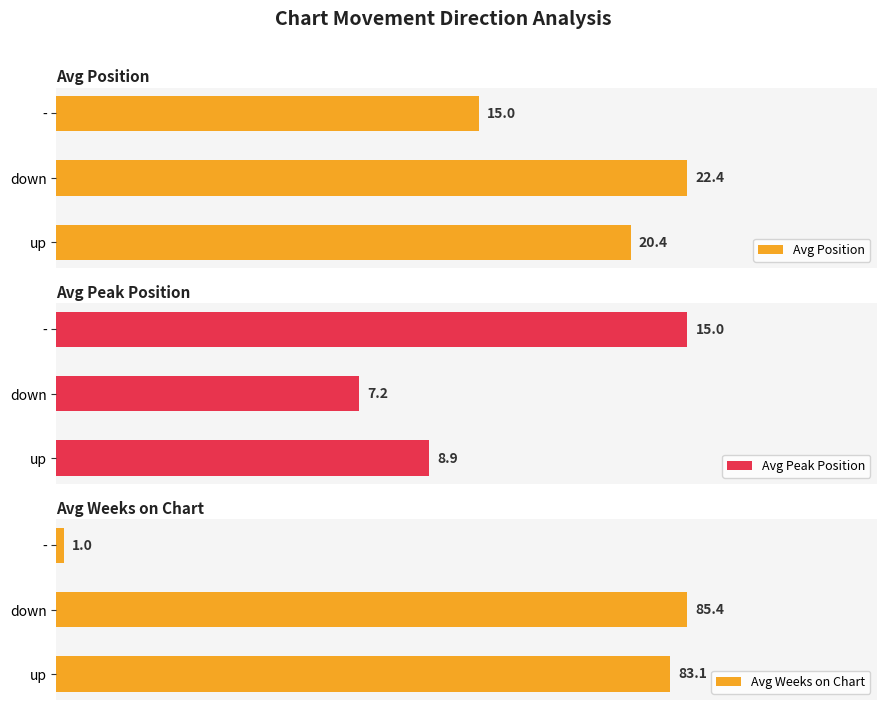

What is the value of the Avg Peak Position bar at the 2nd from the left?

7.2